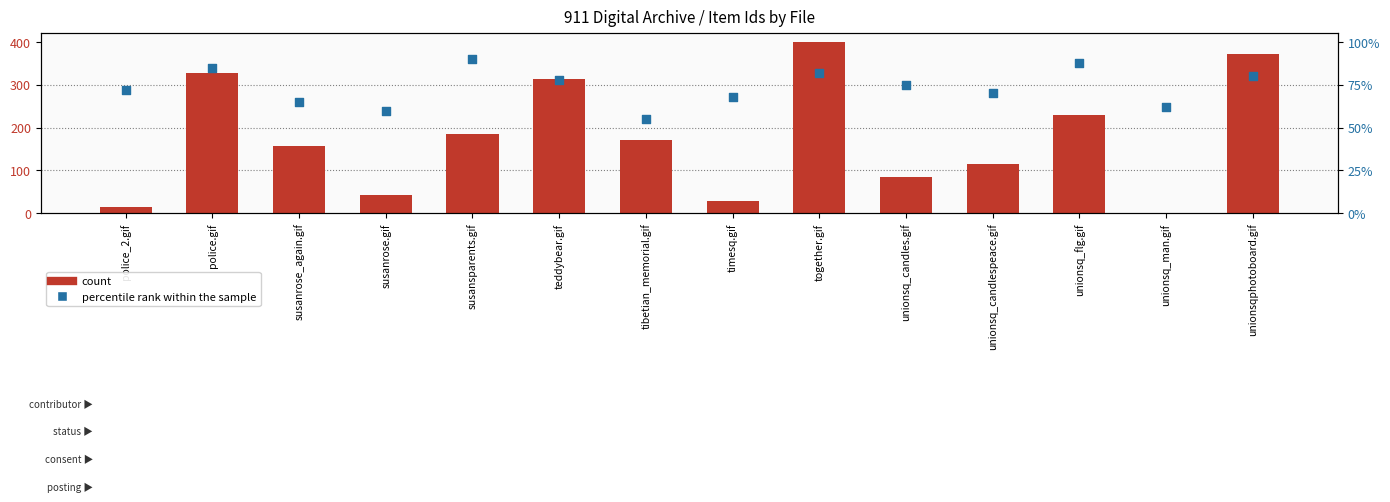

At which category is the sum across all series the highest?

together.gif